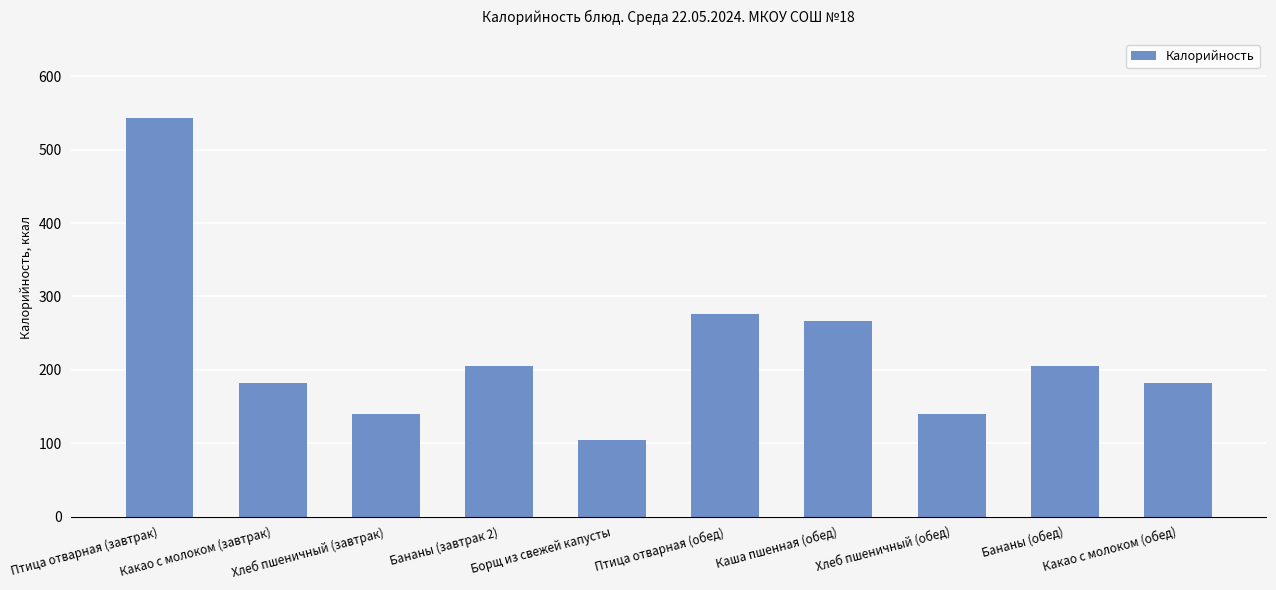

The chart shows a value of 204.7 at Бананы (завтрак 2). True or false?

True